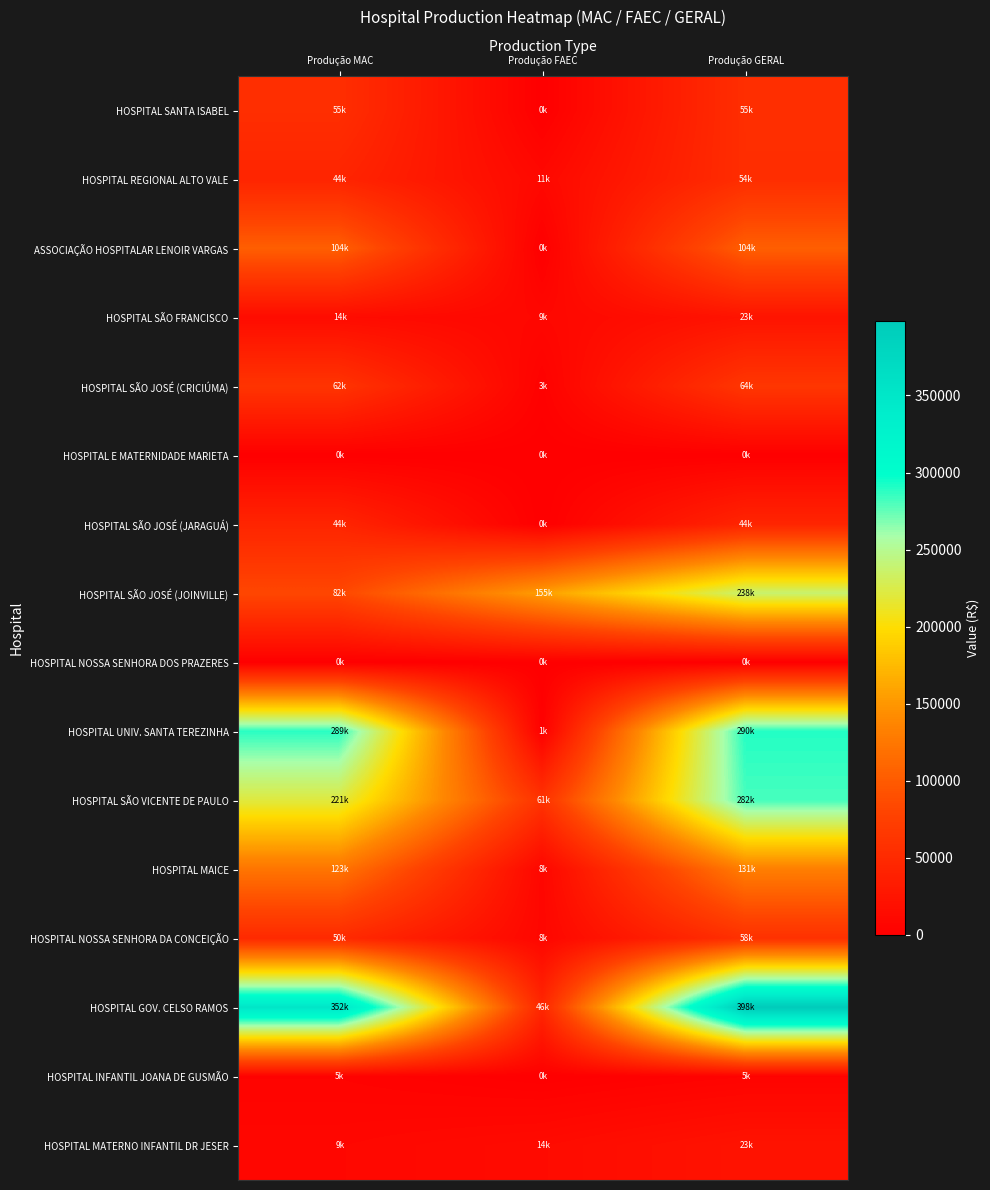

Reading left to right, list all the values displayed in this chart.

HOSPITAL SANTA ISABEL: Produção MAC=54855.1	Produção FAEC=0.0	Produção GERAL=54855.1
HOSPITAL REGIONAL ALTO VALE: Produção MAC=43522.8	Produção FAEC=10613.3	Produção GERAL=54136.1
ASSOCIAÇÃO HOSPITALAR LENOIR VARGAS: Produção MAC=103698.8	Produção FAEC=0.0	Produção GERAL=103698.8
HOSPITAL SÃO FRANCISCO: Produção MAC=14271.4	Produção FAEC=9097.1	Produção GERAL=23368.5
HOSPITAL SÃO JOSÉ (CRICIÚMA): Produção MAC=61662.7	Produção FAEC=2636.9	Produção GERAL=64299.6
HOSPITAL E MATERNIDADE MARIETA: Produção MAC=0.0	Produção FAEC=0.0	Produção GERAL=0.0
HOSPITAL SÃO JOSÉ (JARAGUÁ): Produção MAC=43801.2	Produção FAEC=0.0	Produção GERAL=43801.2
HOSPITAL SÃO JOSÉ (JOINVILLE): Produção MAC=82488.5	Produção FAEC=155389.1	Produção GERAL=237877.6
HOSPITAL NOSSA SENHORA DOS PRAZERES: Produção MAC=0.0	Produção FAEC=0.0	Produção GERAL=0.0
HOSPITAL UNIV. SANTA TEREZINHA: Produção MAC=288837.9	Produção FAEC=1318.5	Produção GERAL=290156.3
HOSPITAL SÃO VICENTE DE PAULO: Produção MAC=220994.6	Produção FAEC=60583.8	Produção GERAL=281578.4
HOSPITAL MAICE: Produção MAC=122936.0	Produção FAEC=8178.3	Produção GERAL=131114.3
HOSPITAL NOSSA SENHORA DA CONCEIÇÃO: Produção MAC=49909.8	Produção FAEC=8108.5	Produção GERAL=58018.3
HOSPITAL GOV. CELSO RAMOS: Produção MAC=352074.7	Produção FAEC=46052.6	Produção GERAL=398127.3
HOSPITAL INFANTIL JOANA DE GUSMÃO: Produção MAC=4501.8	Produção FAEC=0.0	Produção GERAL=4501.8
HOSPITAL MATERNO INFANTIL DR JESER: Produção MAC=9155.7	Produção FAEC=13712.5	Produção GERAL=22868.2